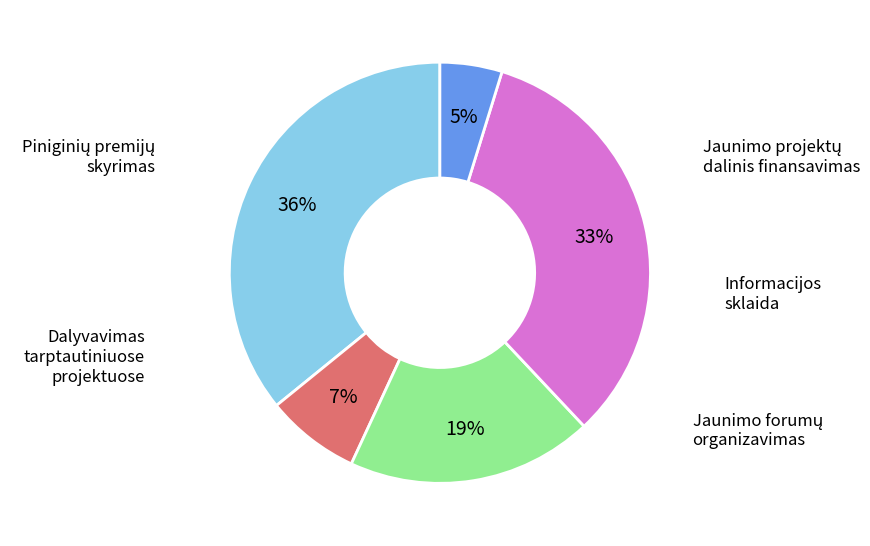

To the nearest percent, what is the average slice percentage?

20%